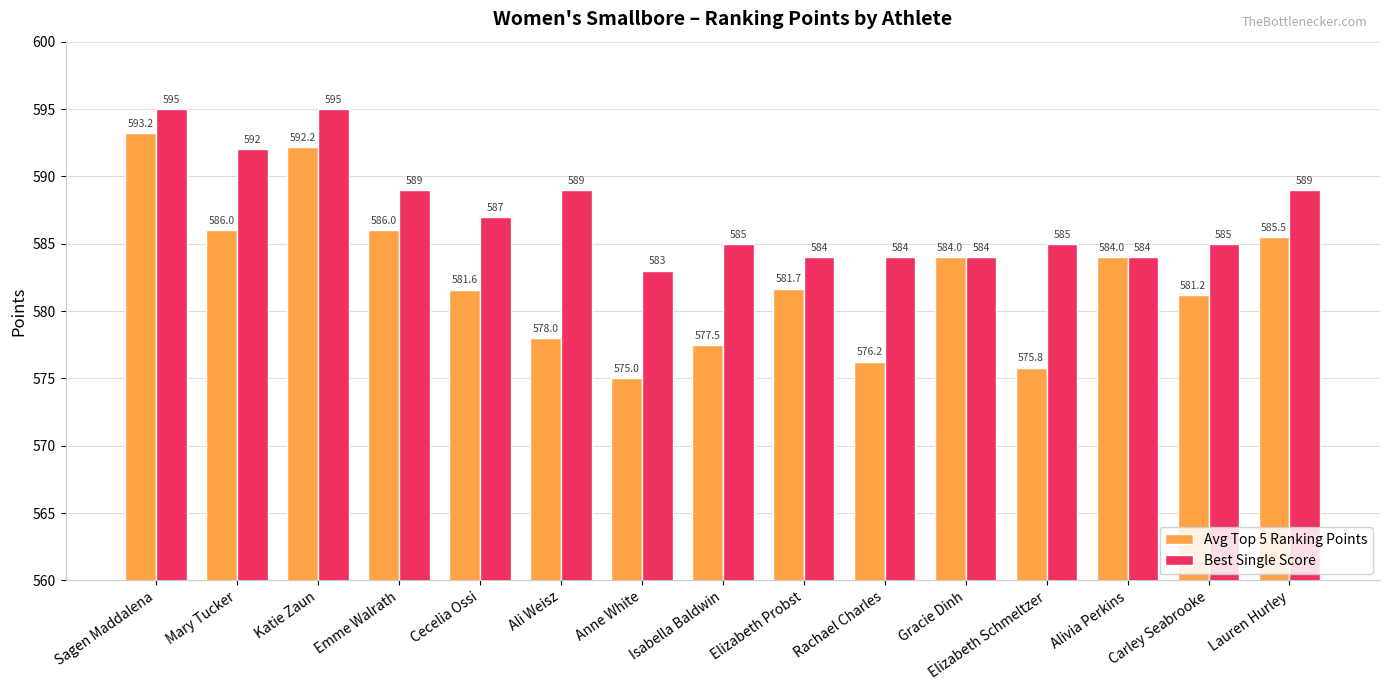

What is the label of the 1st bar from the right?

Lauren Hurley